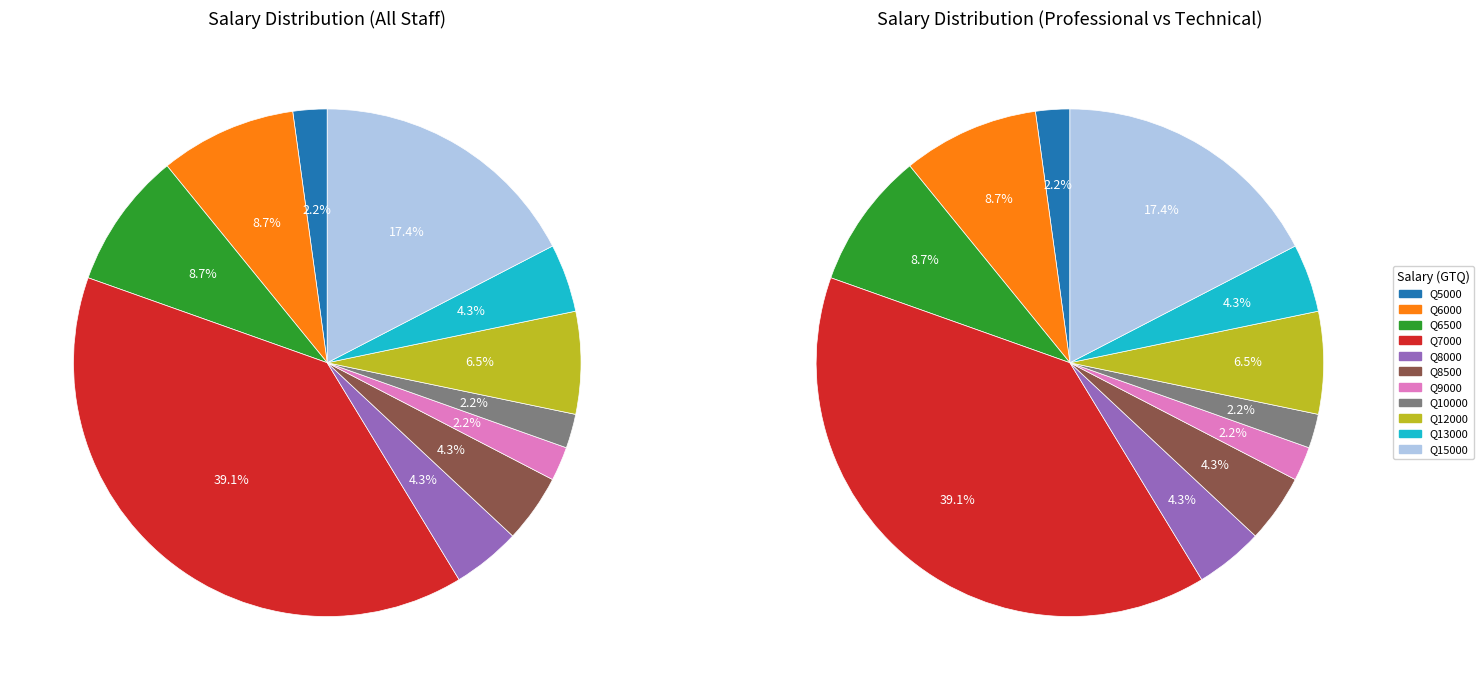

What is the ratio of the value at 5000 to the value at 8000?

0.5